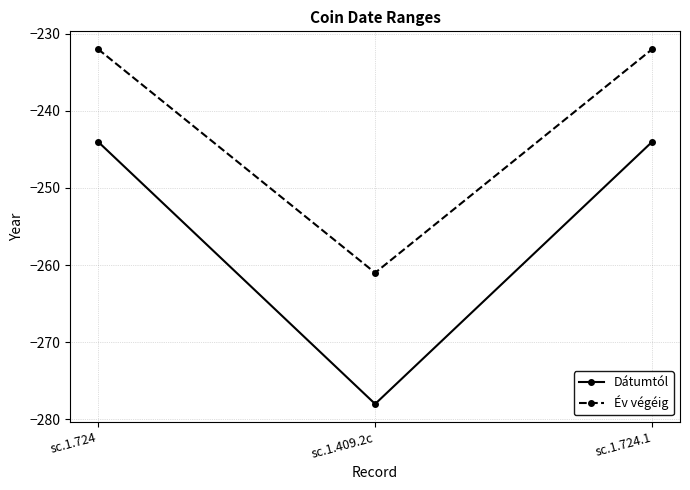

At sc.1.409.2c, list the series in order from largest to smallest.

Év végéig, Dátumtól